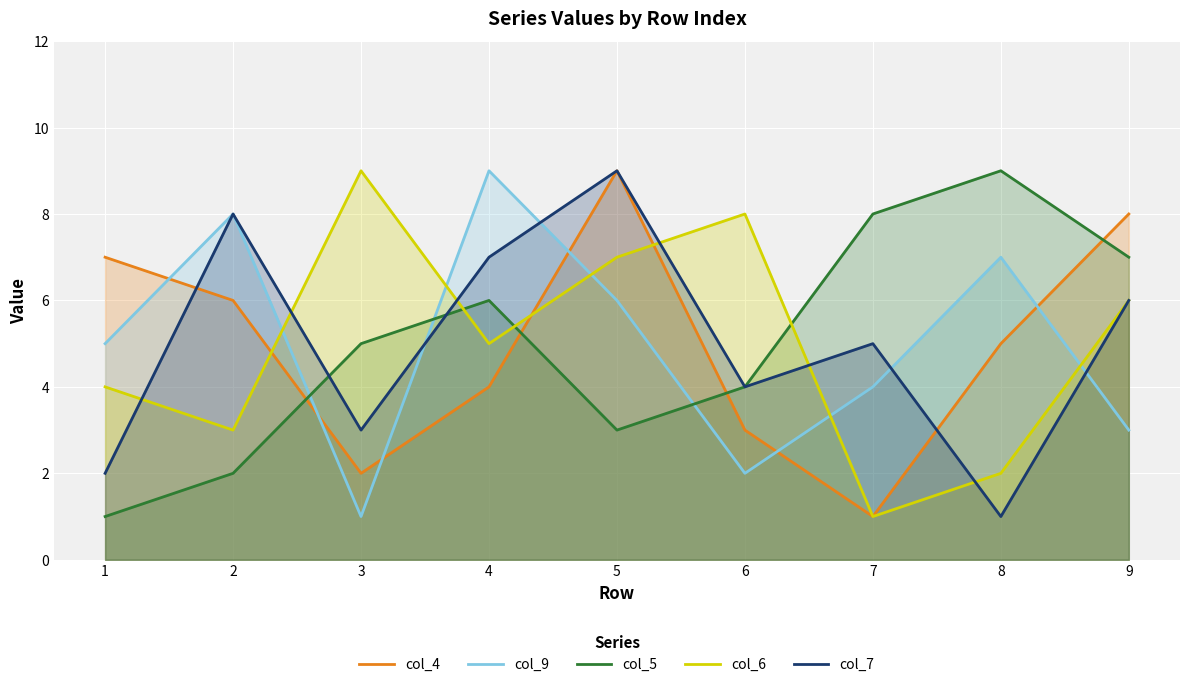

Which series has the widest spread of values?

col_4